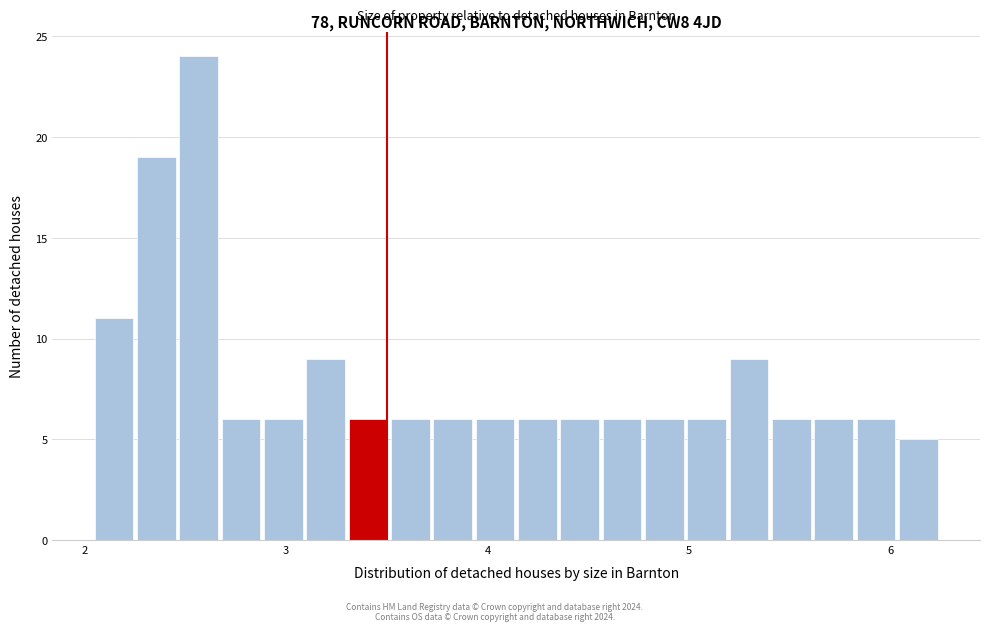

Around what value on the x-axis is the tallest bar? Give the approximate position of its centre, as read against the axis.

2.6